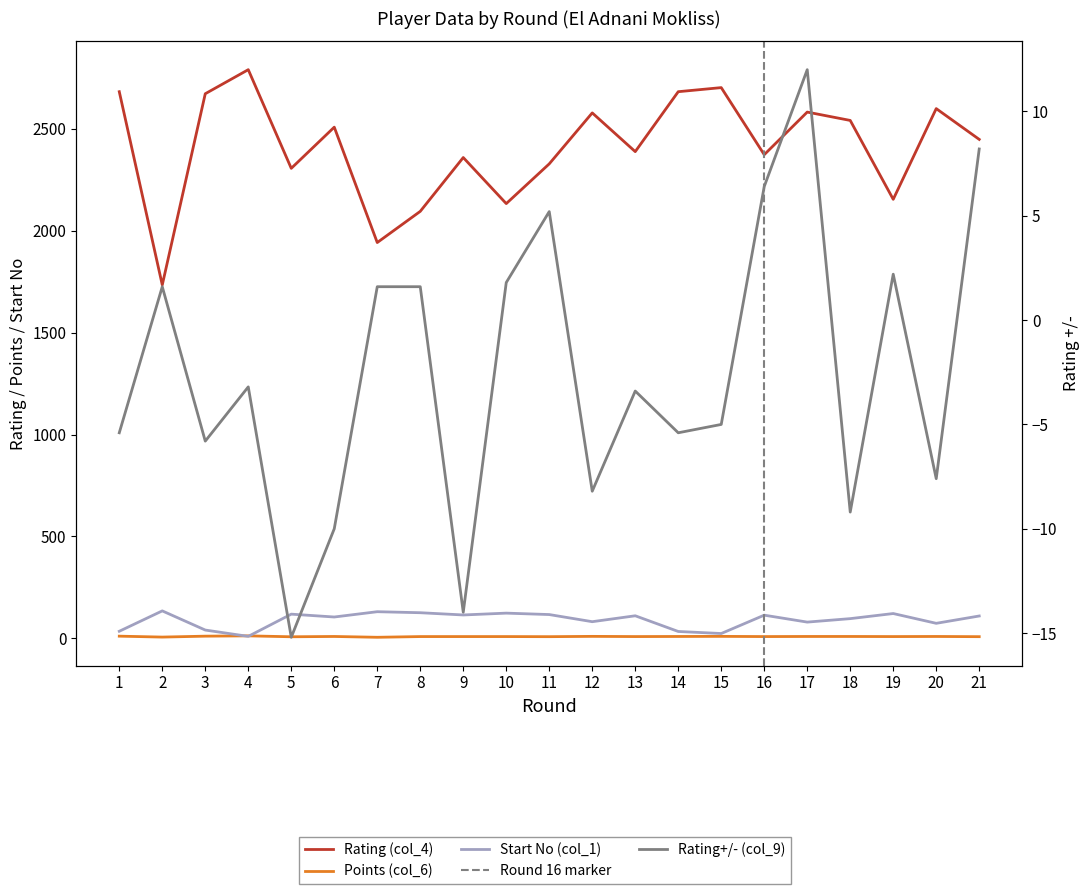

Reading right to left, list all the values displayed in this chart.

Rating (col_4): 21=2448.0	20=2599.0	19=2154.0	18=2541.0	17=2582.0	16=2373.0	15=2702.0	14=2682.0	13=2388.0	12=2578.0	11=2328.0	10=2133.0	9=2359.0	8=2095.0	7=1942.0	6=2508.0	5=2306.0	4=2790.0	3=2672.0	2=1734.0	1=2682.0
Rating+/- (col_9): 21=8.2	20=-7.6	19=2.2	18=-9.2	17=12.0	16=6.4	15=-5.0	14=-5.4	13=-3.4	12=-8.2	11=5.2	10=1.8	9=-14.0	8=1.6	7=1.6	6=-10.0	5=-15.2	4=-3.2	3=-5.8	2=1.6	1=-5.4
Points (col_6): 21=8.5	20=9.5	19=9.0	18=9.5	17=9.5	16=9.0	15=10.0	14=9.5	13=9.0	12=10.0	11=8.5	10=9.0	9=9.0	8=9.0	7=5.5	6=9.5	5=8.0	4=12.5	3=11.0	2=6.5	1=11.0
Start No (col_1): 21=110.0	20=74.0	19=122.0	18=97.0	17=80.0	16=114.0	15=24.0	14=34.0	13=111.0	12=82.0	11=117.0	10=124.0	9=115.0	8=126.0	7=131.0	6=105.0	5=119.0	4=10.0	3=41.0	2=135.0	1=35.0